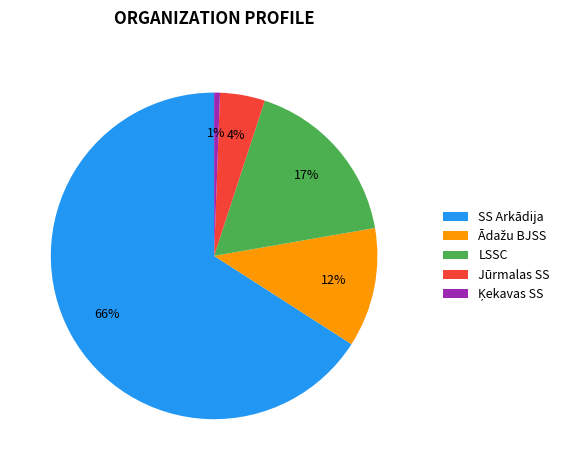

What is the largest slice in the pie chart?

SS Arkādija